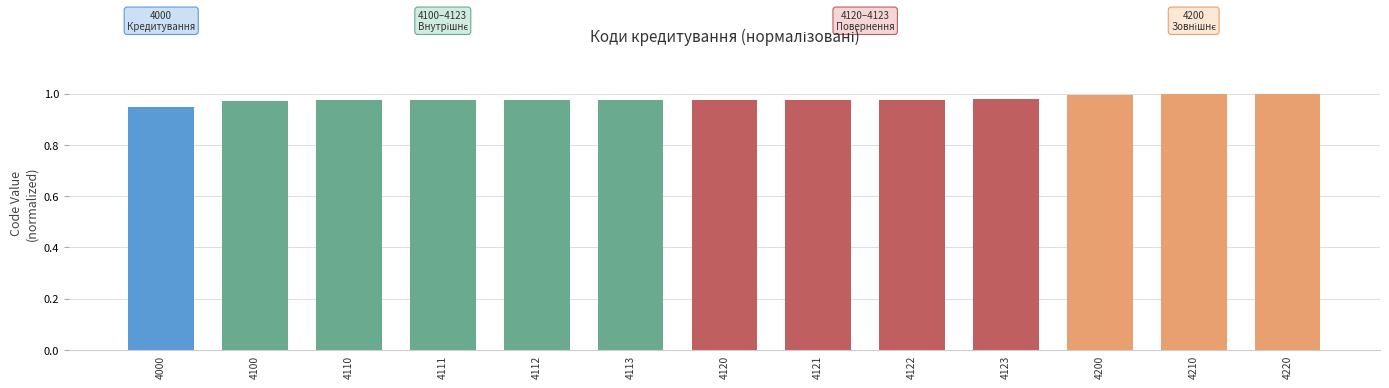

True or false: the data shows 1.0 at 4200.

True